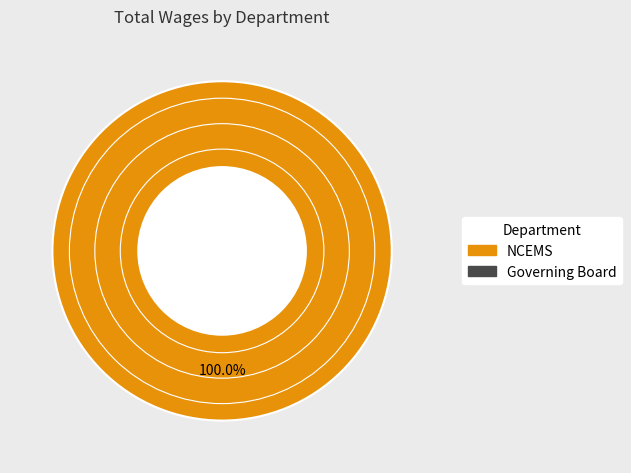

Count the number of slices in the pie.

1